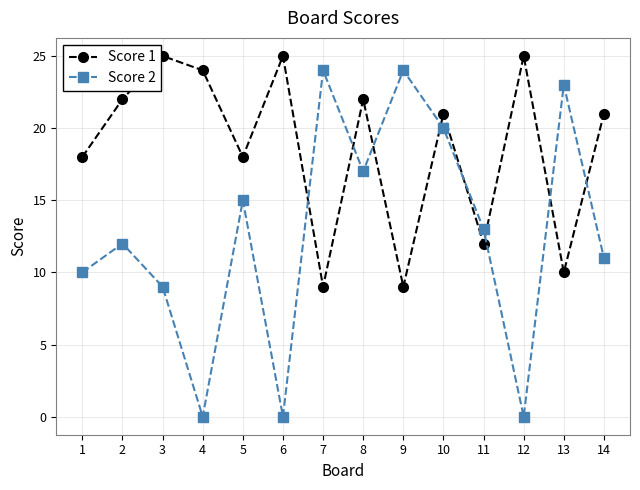

How many data points in Score 2 are less than 13?

7